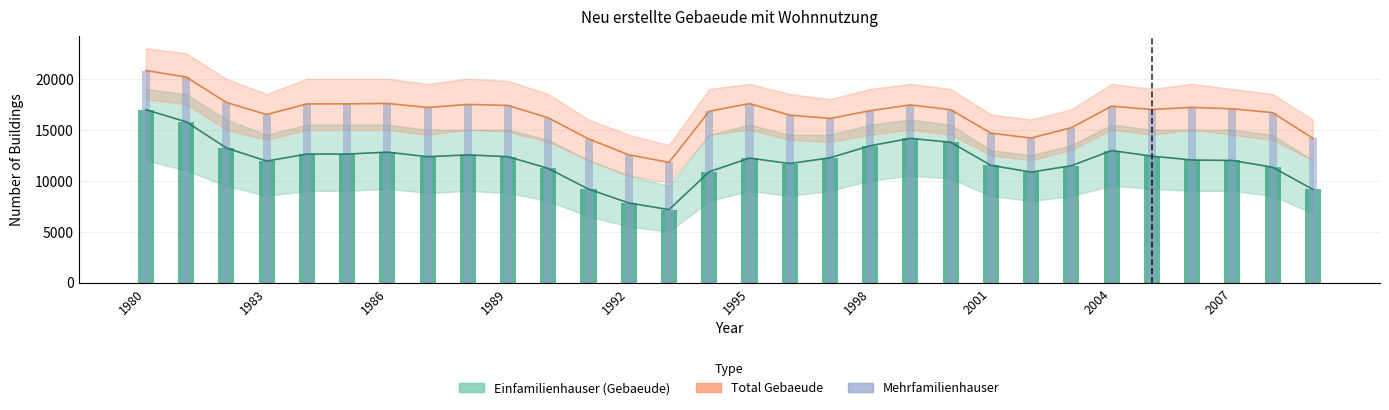

True or false: Total Gebaeude has a value of 10055 at 26.

False